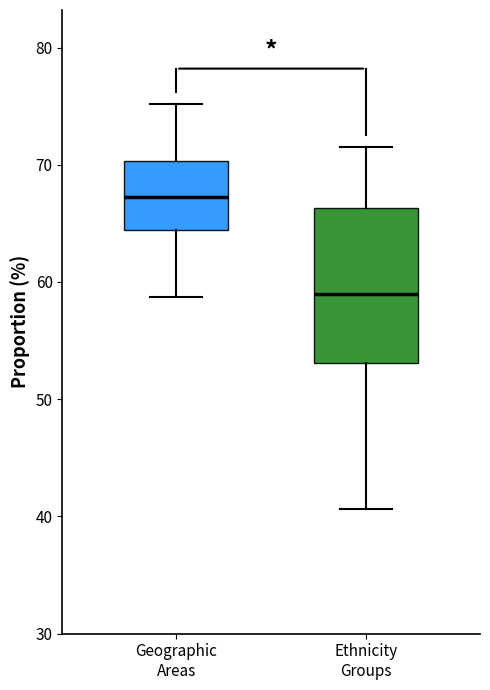

Reading left to right, transcribe this box plot: for each box, give where its median line is, the range the box spans, and where its two whiskers end, as read against the y-axis. The values are not printed on the chart, so give them approximately, as read against the axis.

Geographic Areas: median 67, box 64 to 70, whiskers 59 to 75
Ethnicity Groups: median 59, box 53 to 66, whiskers 41 to 72